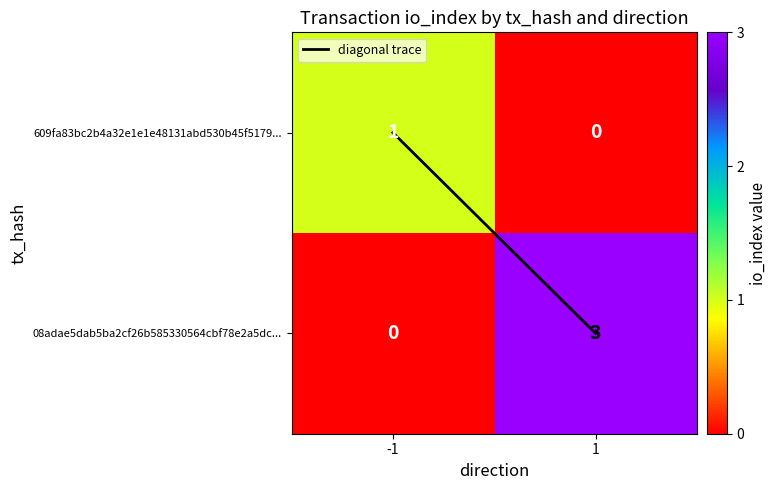

Which series has the widest spread of values?

08adae5dab5ba2cf26b585330564cbf78e2a5dc...